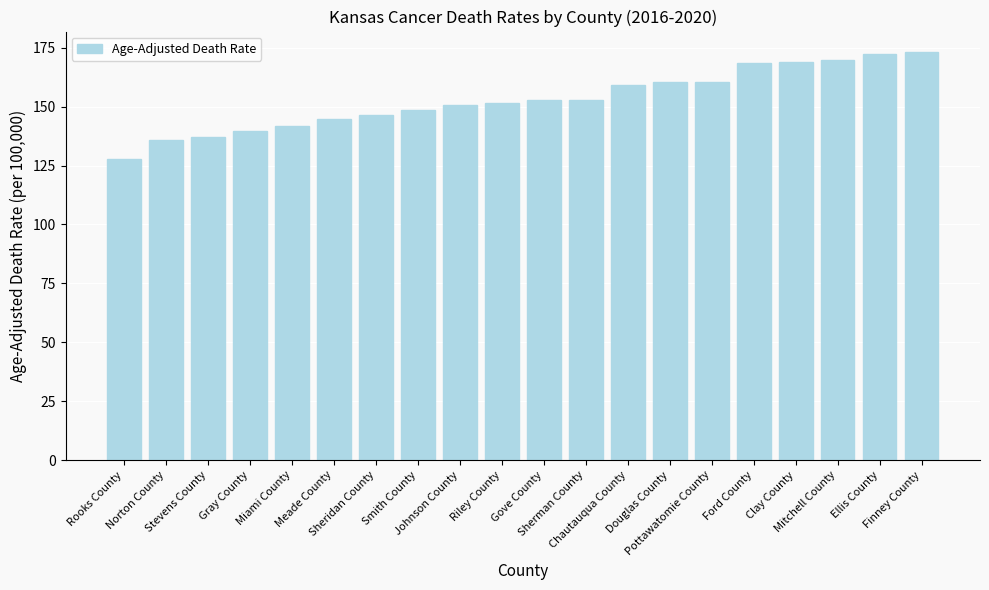

What is the sum of all values?

3062.9